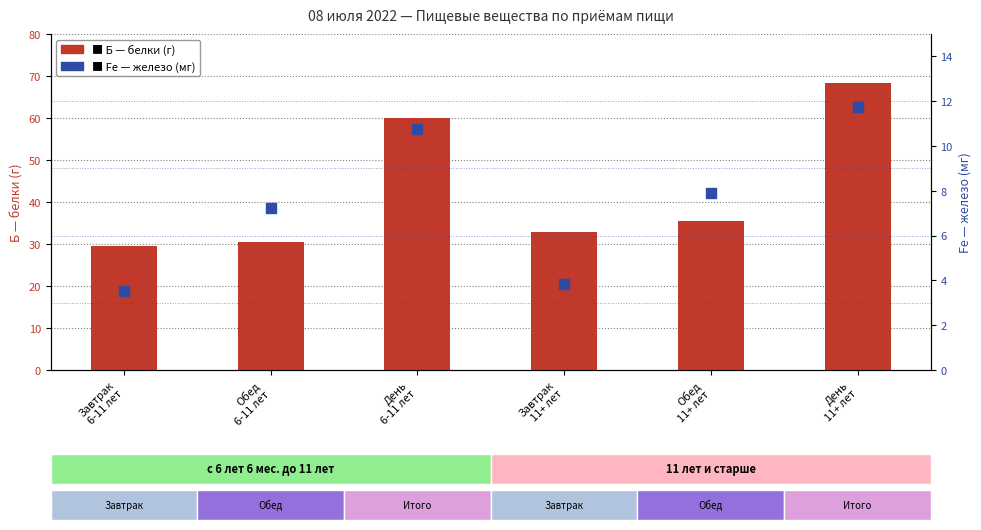

What are all the series names shown in the legend?

Б (белки), Fe (железо)